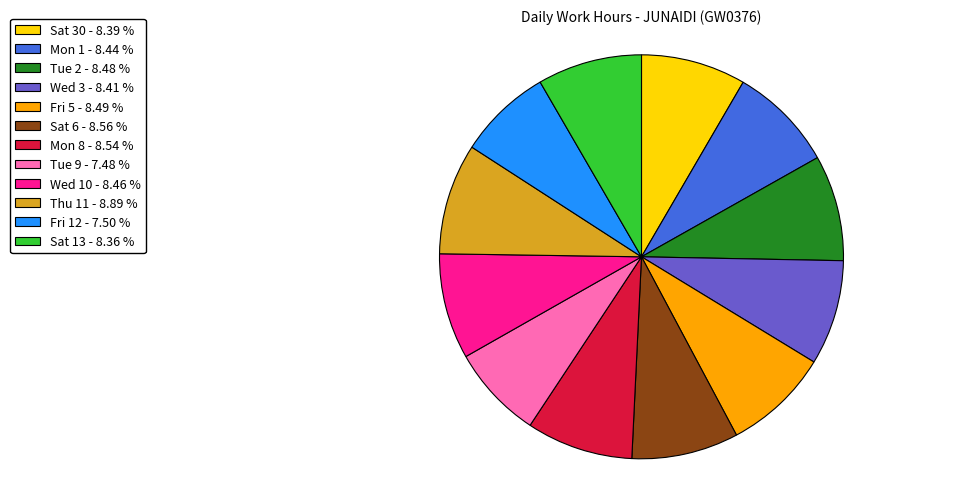

How many slices are in this pie chart?

12